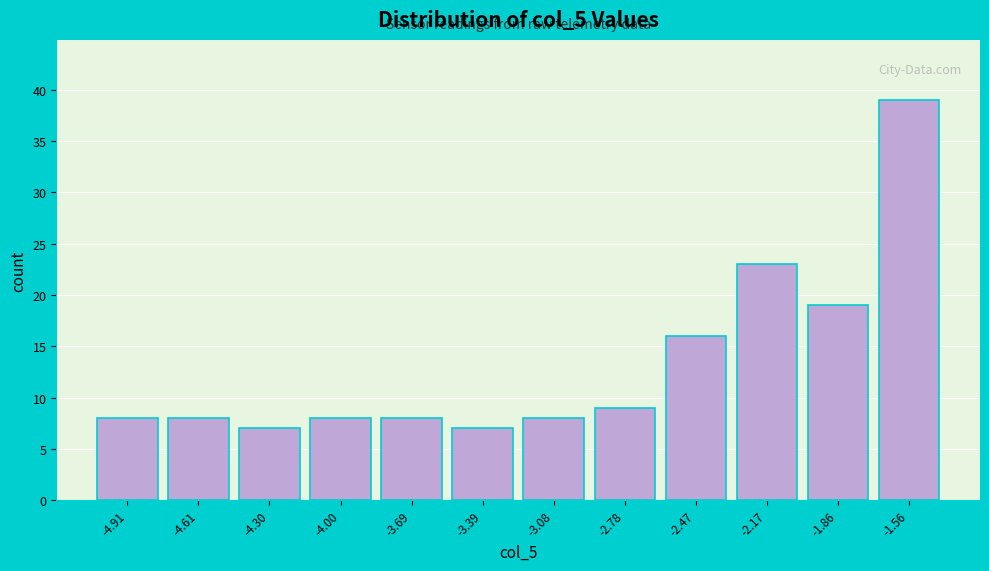

Reading right to left, what are all the values shown in this chart?

-1.56=39	-1.86=19	-2.17=23	-2.47=16	-2.78=9	-3.08=8	-3.39=7	-3.69=8	-4.00=8	-4.30=7	-4.61=8	-4.91=8